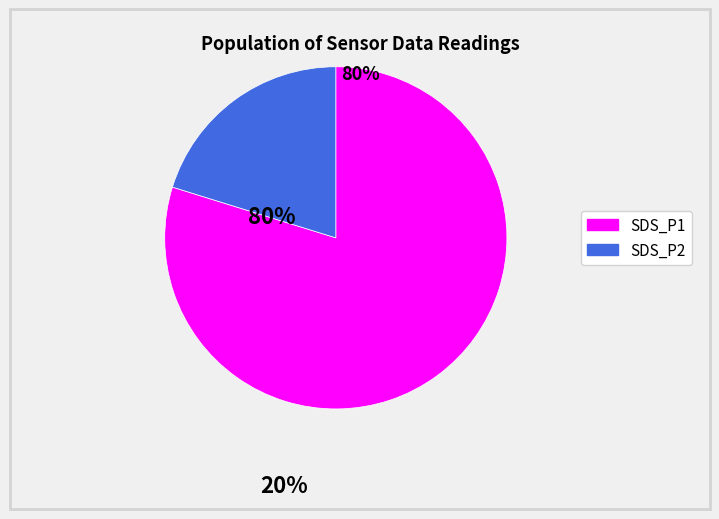

Combined, do SDS_P1 and SDS_P2 account for over 50%?

Yes